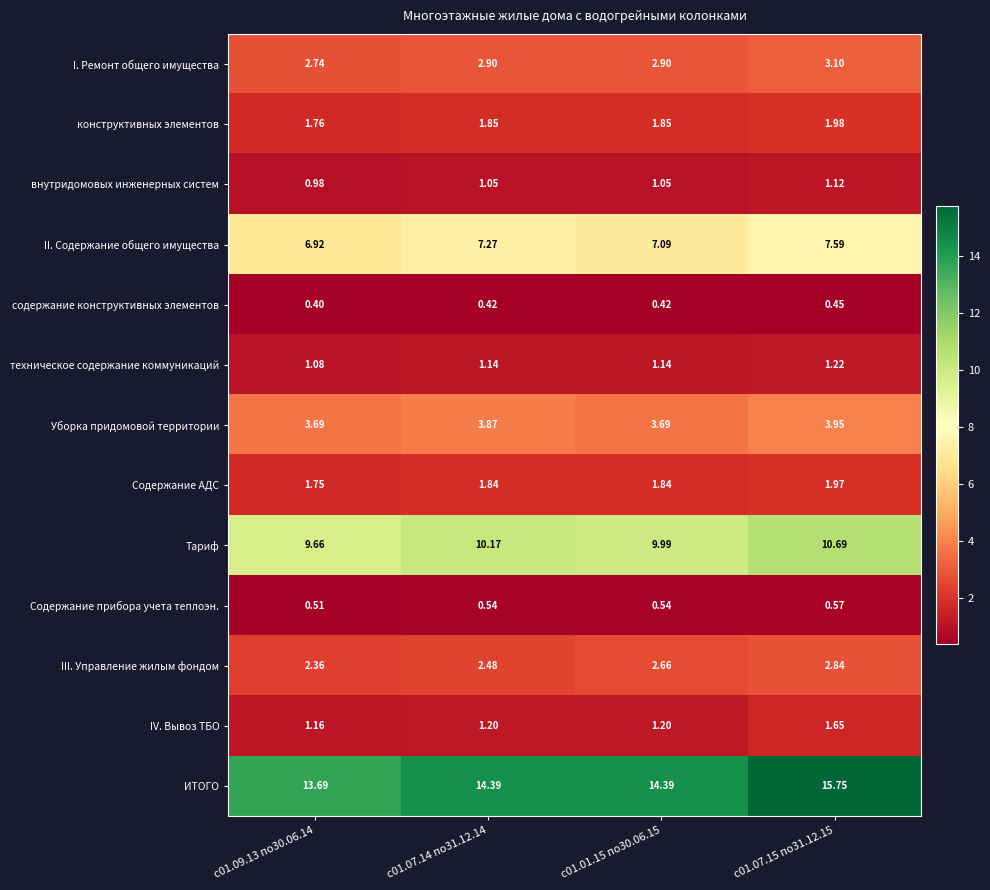

List the series in order of their peak value, lowest first.

содержание конструктивных элементов, Содержание прибора учета теплоэн., внутридомовых инженерных систем, техническое содержание коммуникаций, IV. Вывоз ТБО, Содержание АДС, конструктивных элементов, III. Управление жилым фондом, I. Ремонт общего имущества, Уборка придомовой территории, II. Содержание общего имущества, Тариф, ИТОГО